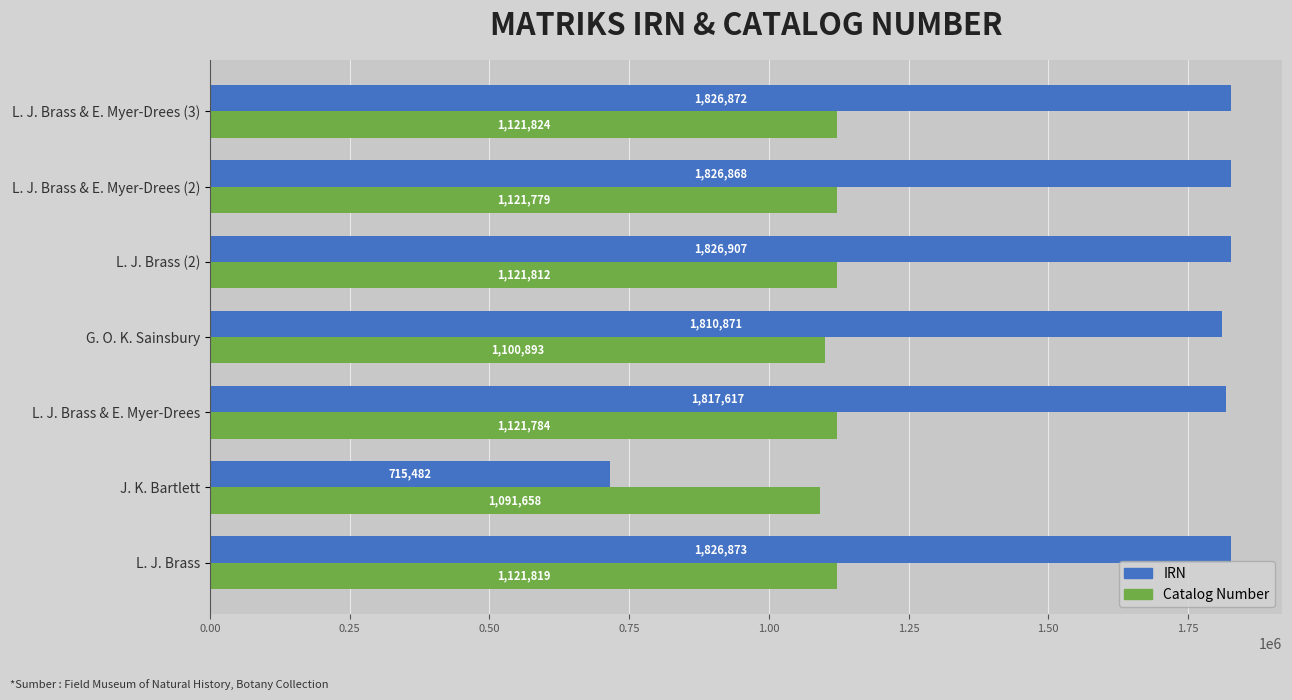

The IRN series shows 1817617 at L. J. Brass & E. Myer-Drees. True or false?

True